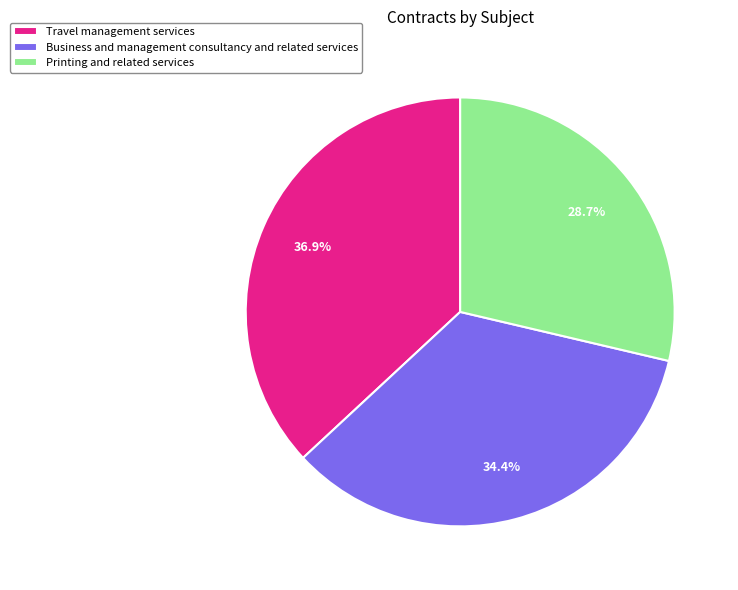

Count the number of slices in the pie.

3